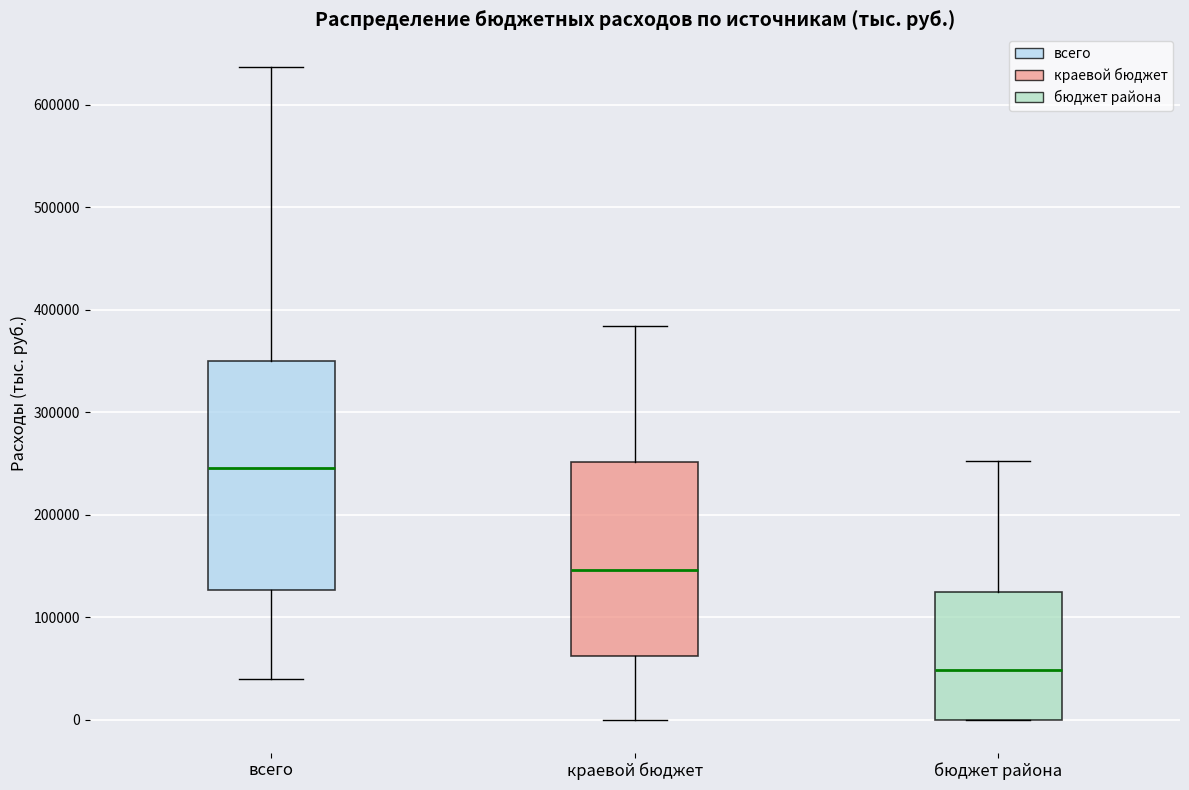

Reading left to right, read every box against the y-axis: the position of its median line, the range the box covers, and the ends of its whiskers. The values are not printed on the chart, so give them approximately, as read against the axis.

всего: median 250000, box 130000 to 350000, whiskers 40000 to 640000
краевой бюджет: median 150000, box 60000 to 250000, whiskers 0 to 380000
бюджет района: median 50000, box 0 to 120000, whiskers 0 to 250000